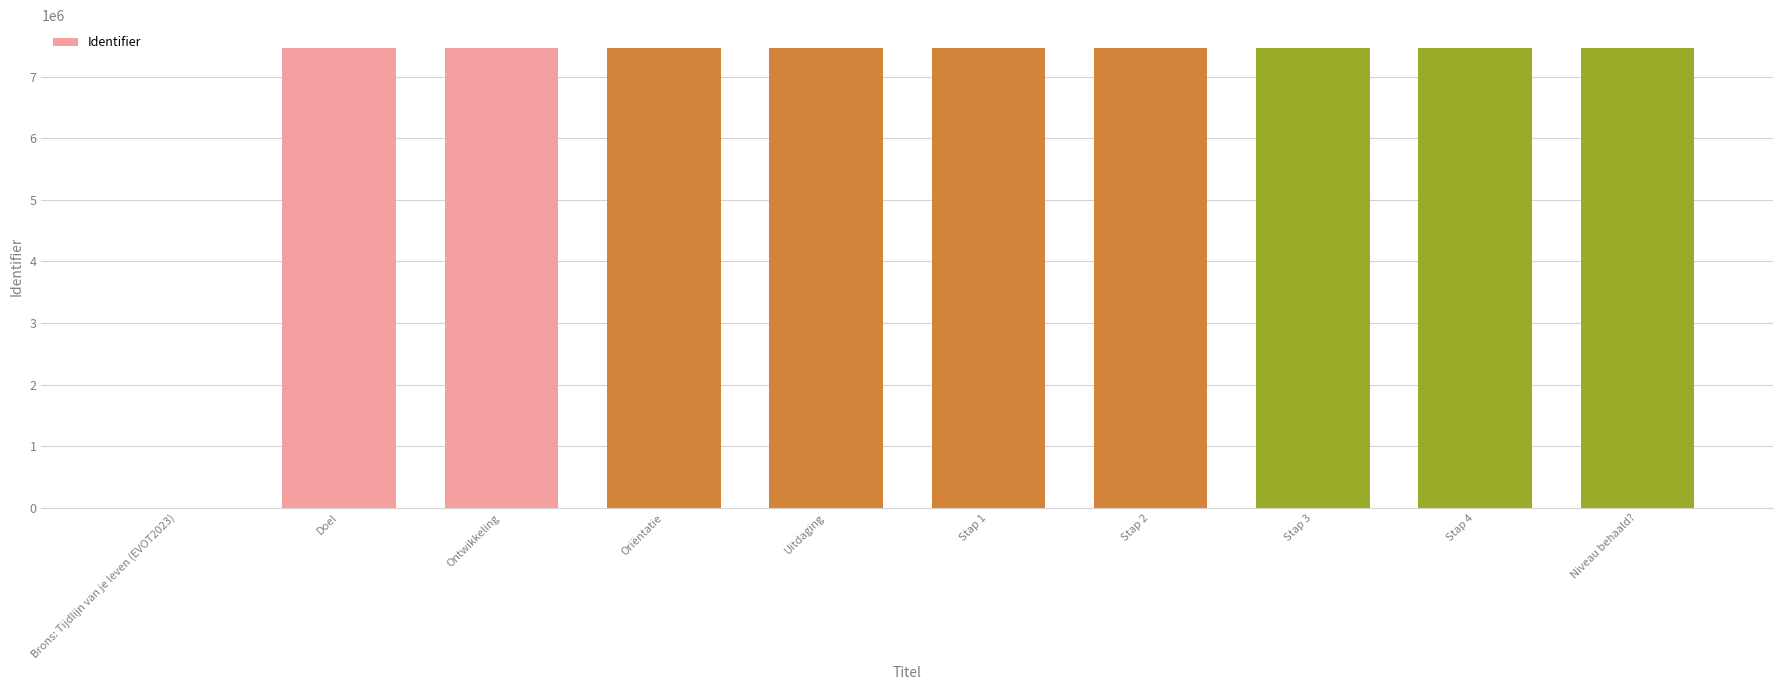

The chart shows a value of 0 at Brons: Tijdlijn van je leven (EVOT2023). True or false?

True